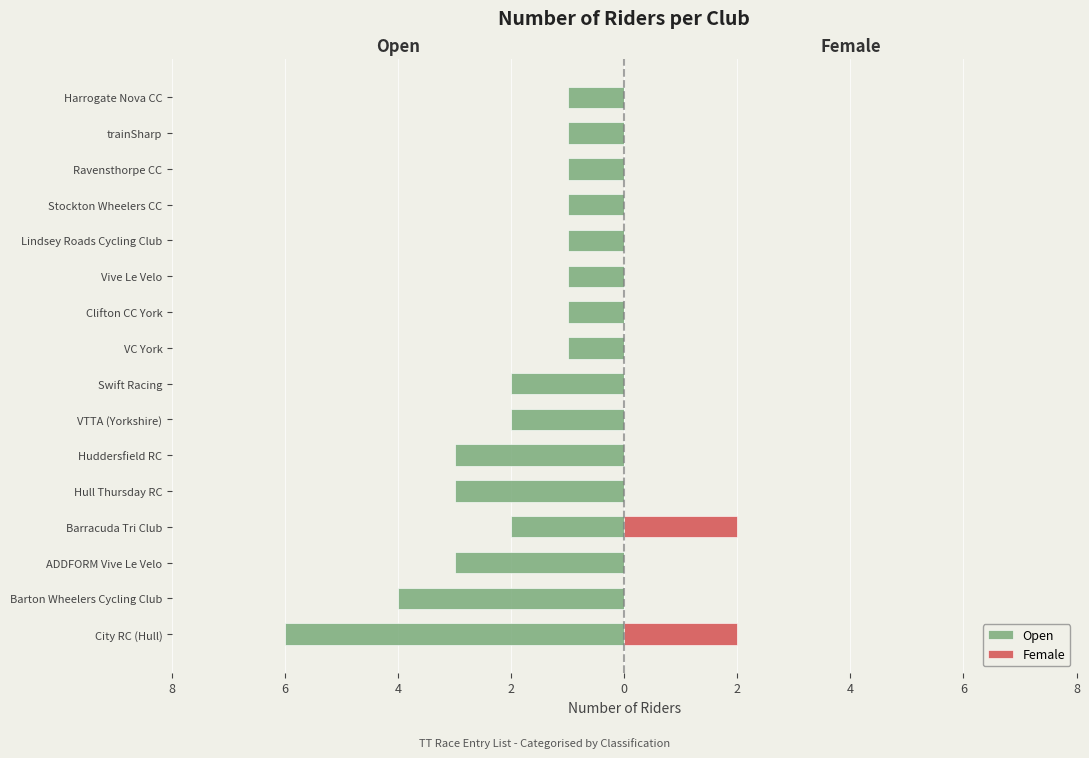

Is the value of Female at ADDFORM Vive Le Velo greater than the value of Open at City RC (Hull)?

Yes